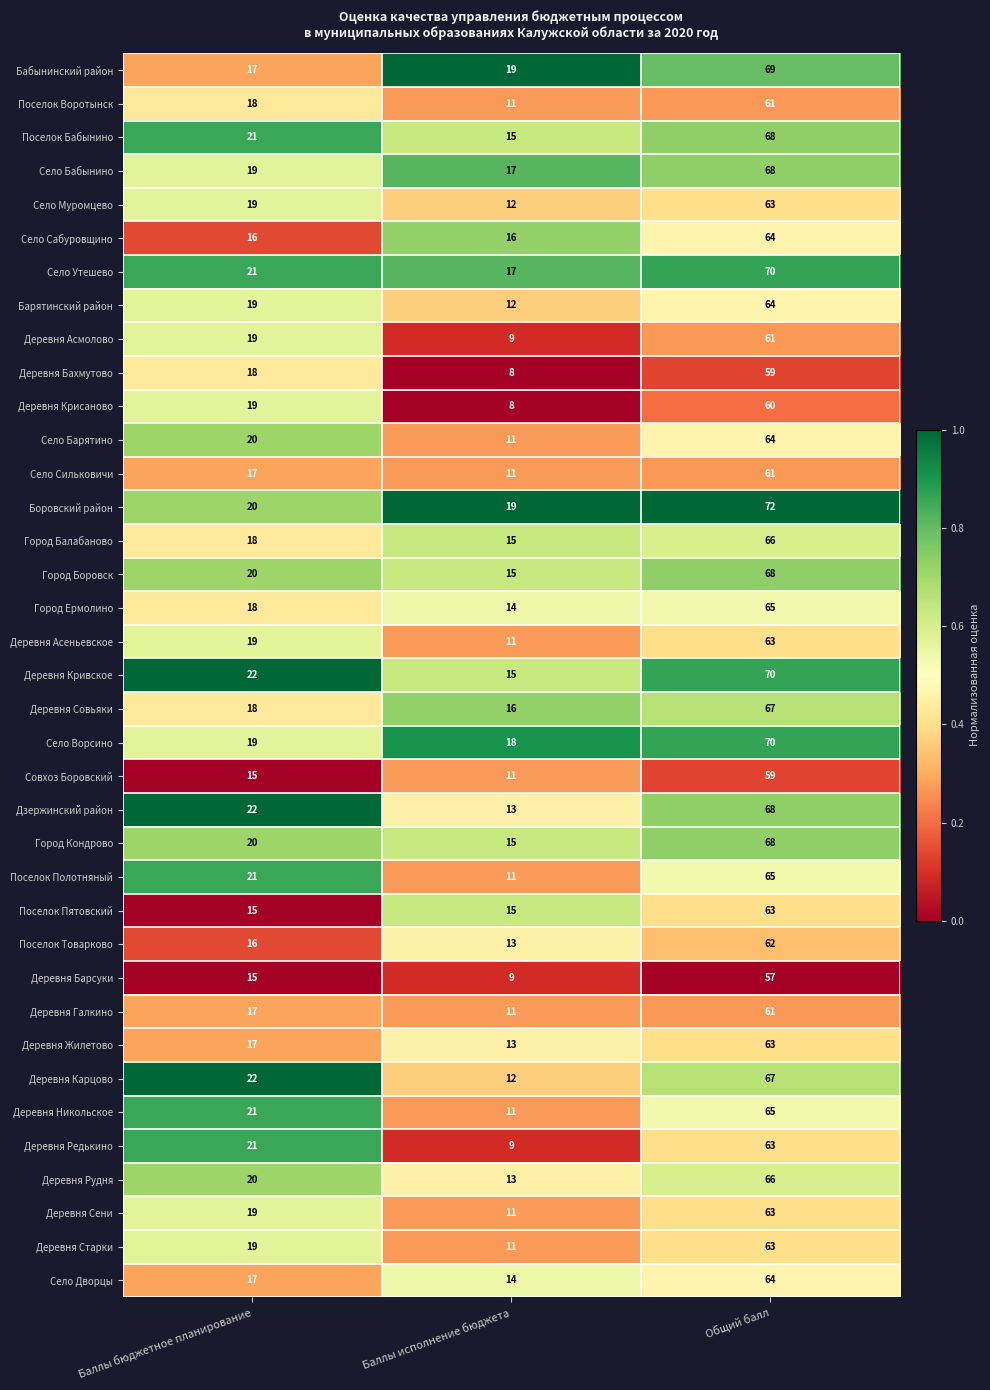

True or false: Бабынинский район has a value of 17 at Баллы бюджетное планирование.

True